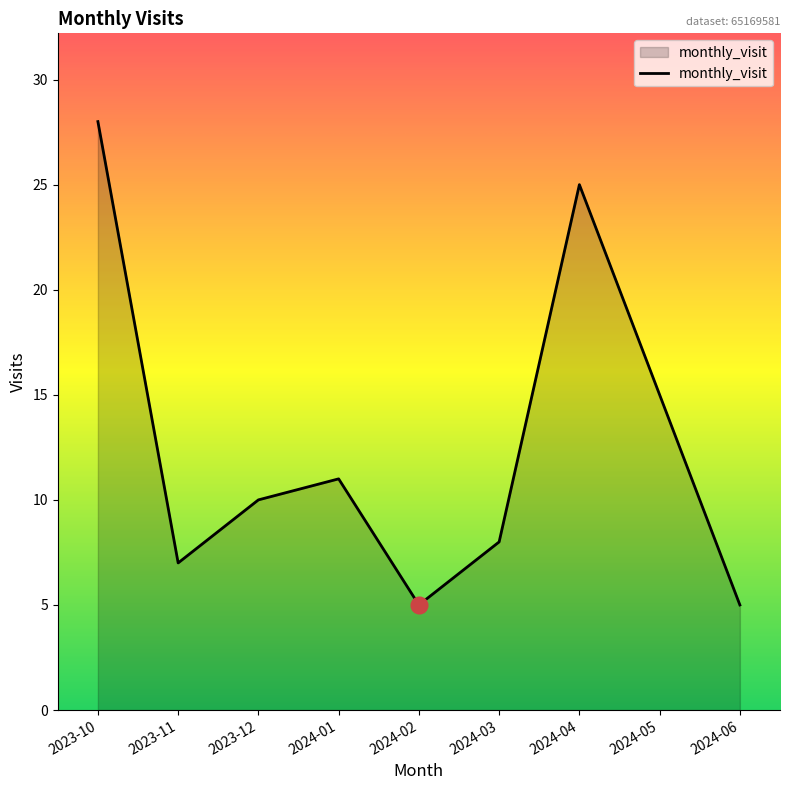

What is the difference between the maximum and minimum values?

23